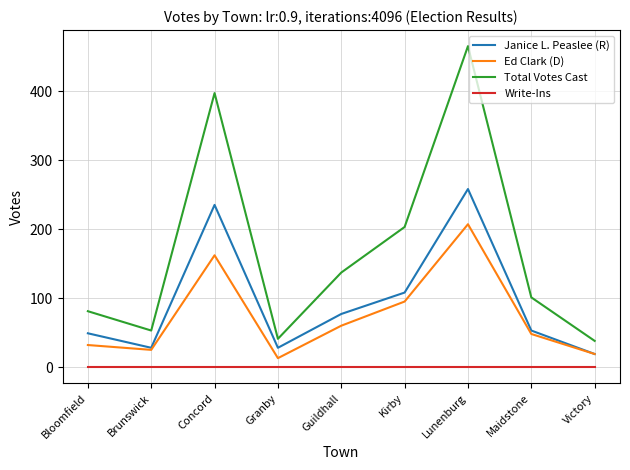

Reading left to right, list all the values displayed in this chart.

Janice L. Peaslee (R): 49	28	235	28	77	108	258	53	19
Ed Clark (D): 32	25	162	13	60	95	207	48	19
Total Votes Cast: 81	53	397	41	137	203	465	101	38
Write-Ins: 0	0	0	0	0	0	0	0	0